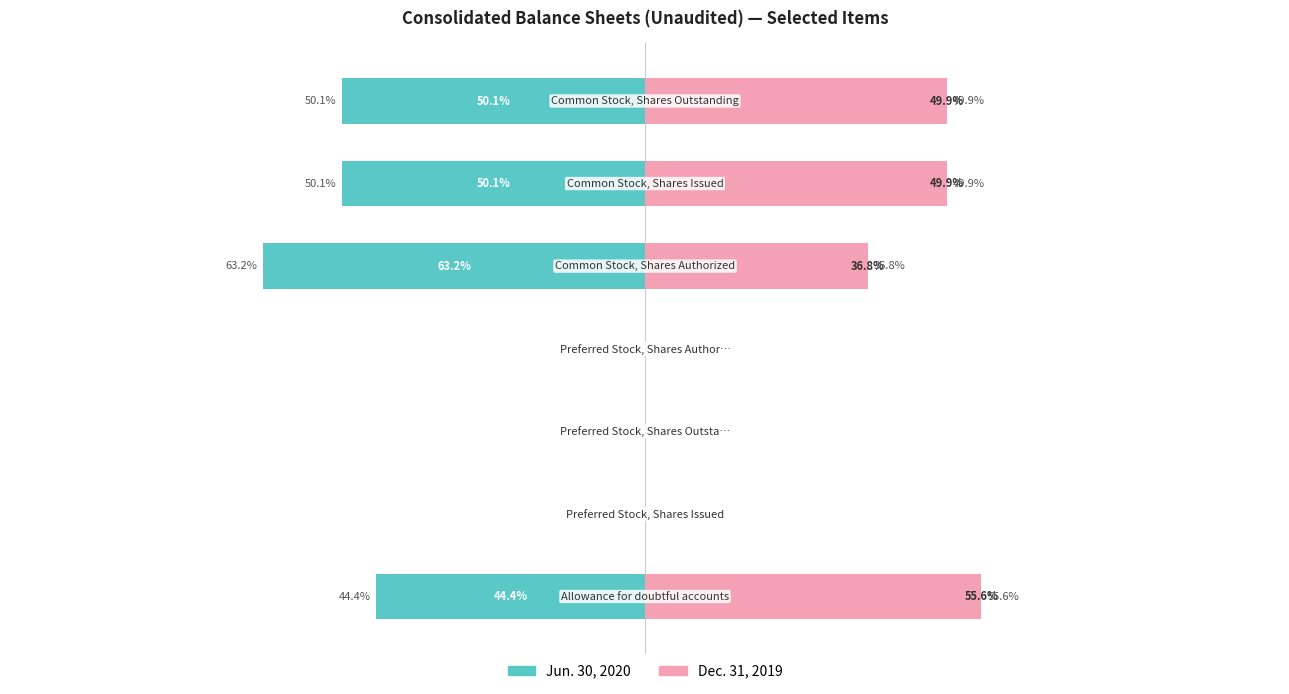

Reading left to right, list all the values displayed in this chart.

Jun. 30, 2020: 0=-44.4	1=0.0	2=0.0	3=0.0	4=-63.2	5=-50.1	6=-50.1
Dec. 31, 2019: 0=55.6	1=0.0	2=0.0	3=0.0	4=36.8	5=49.9	6=49.9